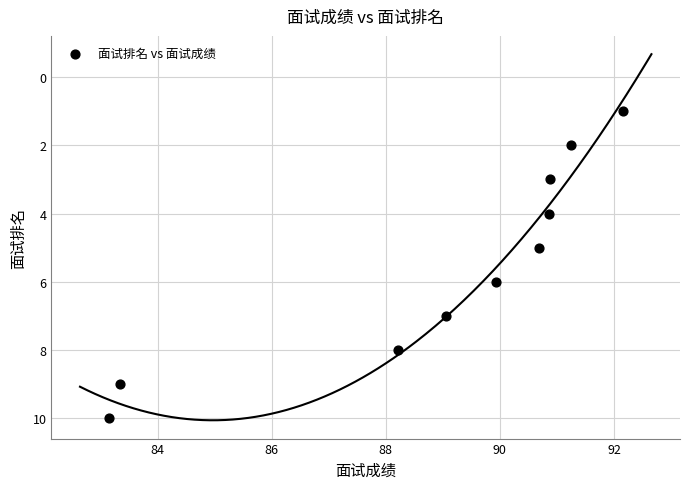

What is the range of Y values (max minus min)?

9